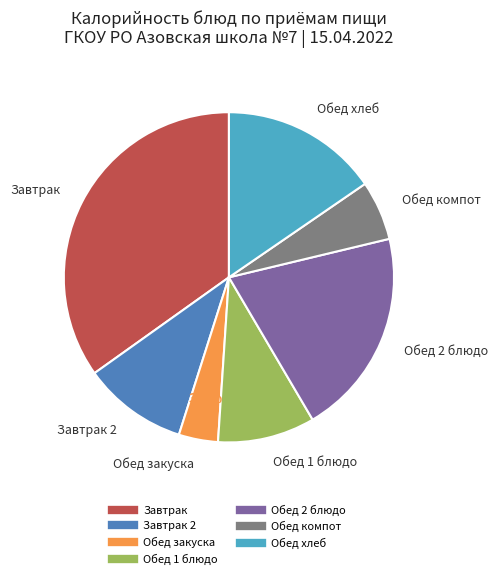

Is there a majority slice in this chart?

No